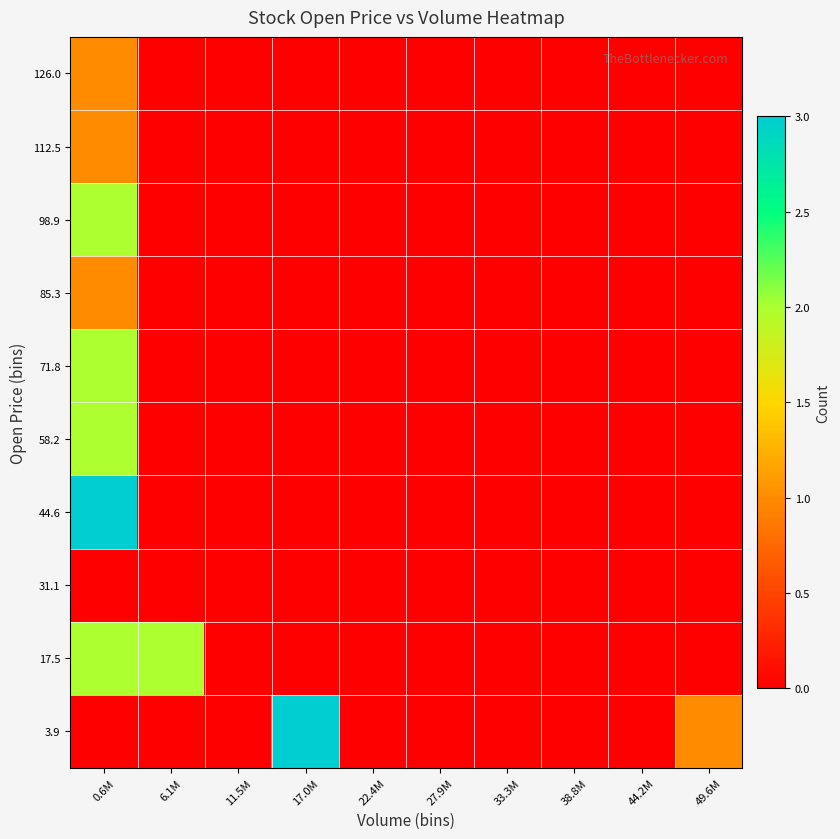

Reading left to right, extract all data points from this chart.

3.9: 0.6M=0	6.1M=0	11.5M=0	17.0M=3	22.4M=0	27.9M=0	33.3M=0	38.8M=0	44.2M=0	49.6M=1
17.5: 0.6M=2	6.1M=2	11.5M=0	17.0M=0	22.4M=0	27.9M=0	33.3M=0	38.8M=0	44.2M=0	49.6M=0
31.1: 0.6M=0	6.1M=0	11.5M=0	17.0M=0	22.4M=0	27.9M=0	33.3M=0	38.8M=0	44.2M=0	49.6M=0
44.6: 0.6M=3	6.1M=0	11.5M=0	17.0M=0	22.4M=0	27.9M=0	33.3M=0	38.8M=0	44.2M=0	49.6M=0
58.2: 0.6M=2	6.1M=0	11.5M=0	17.0M=0	22.4M=0	27.9M=0	33.3M=0	38.8M=0	44.2M=0	49.6M=0
71.8: 0.6M=2	6.1M=0	11.5M=0	17.0M=0	22.4M=0	27.9M=0	33.3M=0	38.8M=0	44.2M=0	49.6M=0
85.3: 0.6M=1	6.1M=0	11.5M=0	17.0M=0	22.4M=0	27.9M=0	33.3M=0	38.8M=0	44.2M=0	49.6M=0
98.9: 0.6M=2	6.1M=0	11.5M=0	17.0M=0	22.4M=0	27.9M=0	33.3M=0	38.8M=0	44.2M=0	49.6M=0
112.5: 0.6M=1	6.1M=0	11.5M=0	17.0M=0	22.4M=0	27.9M=0	33.3M=0	38.8M=0	44.2M=0	49.6M=0
126.0: 0.6M=1	6.1M=0	11.5M=0	17.0M=0	22.4M=0	27.9M=0	33.3M=0	38.8M=0	44.2M=0	49.6M=0